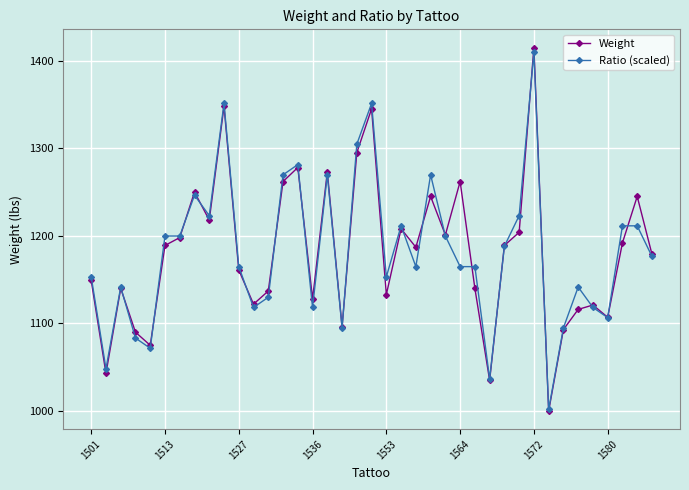

What is the value of the Weight point at the 26th from the left?

1262.0